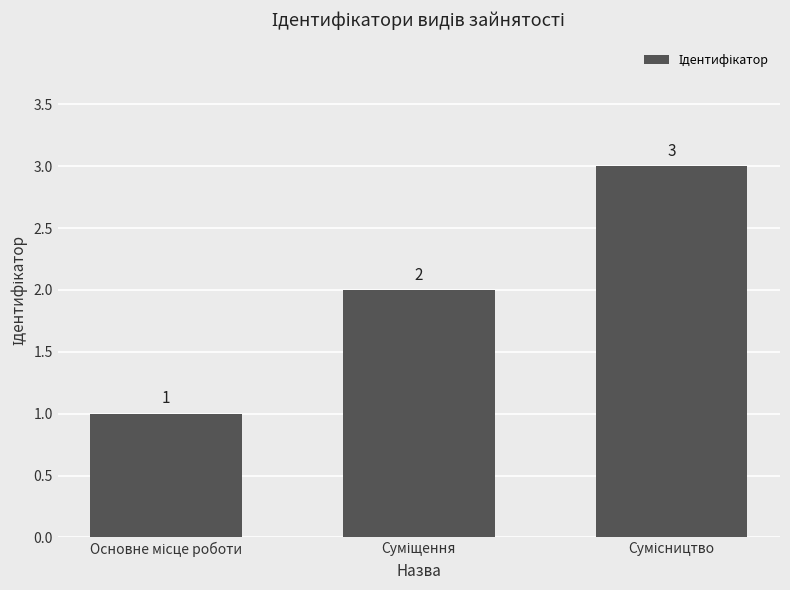

What is the maximum value shown in the chart?

3